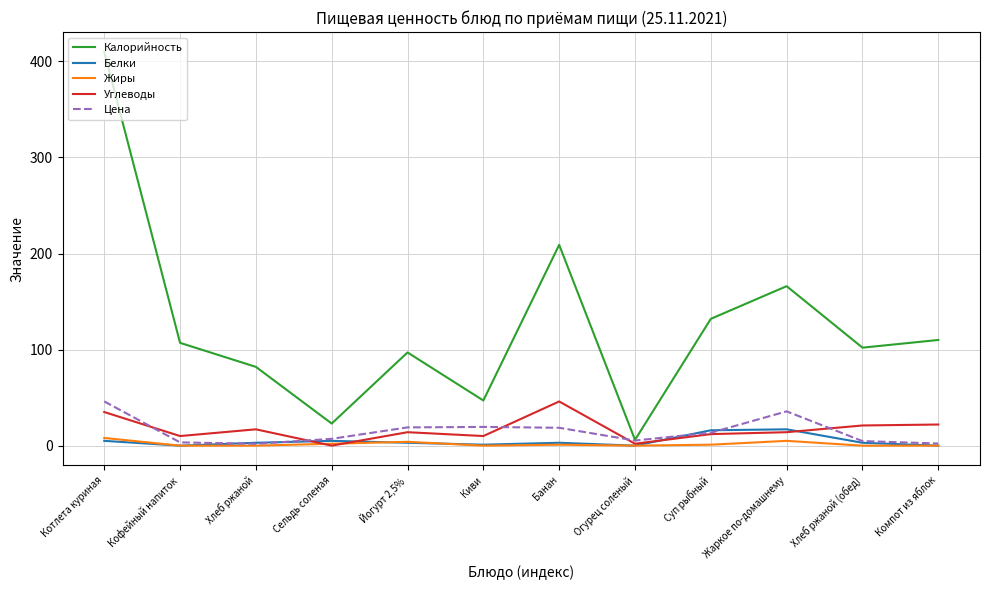

What is the difference between the Цена values at Хлеб ржаной and Кофейный напиток?

1.5